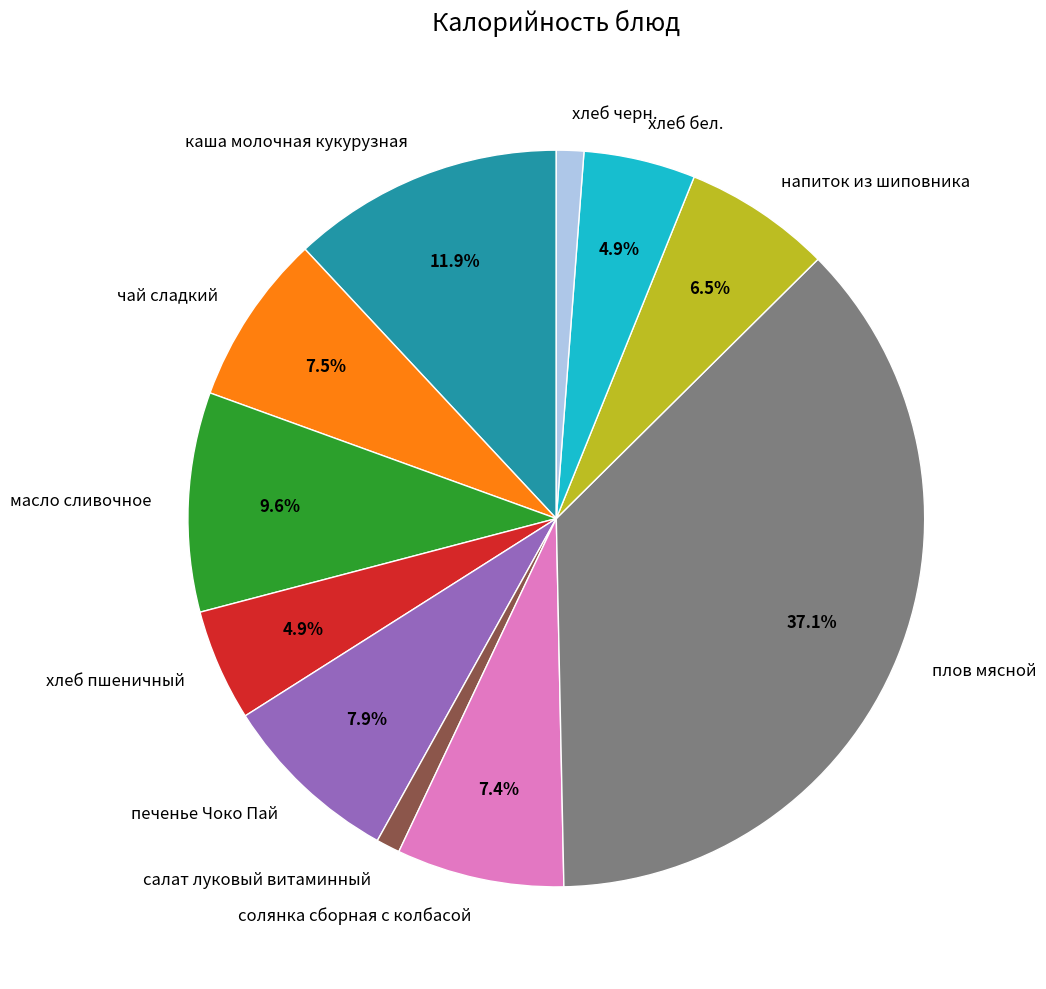

How many segments does this pie chart have?

11